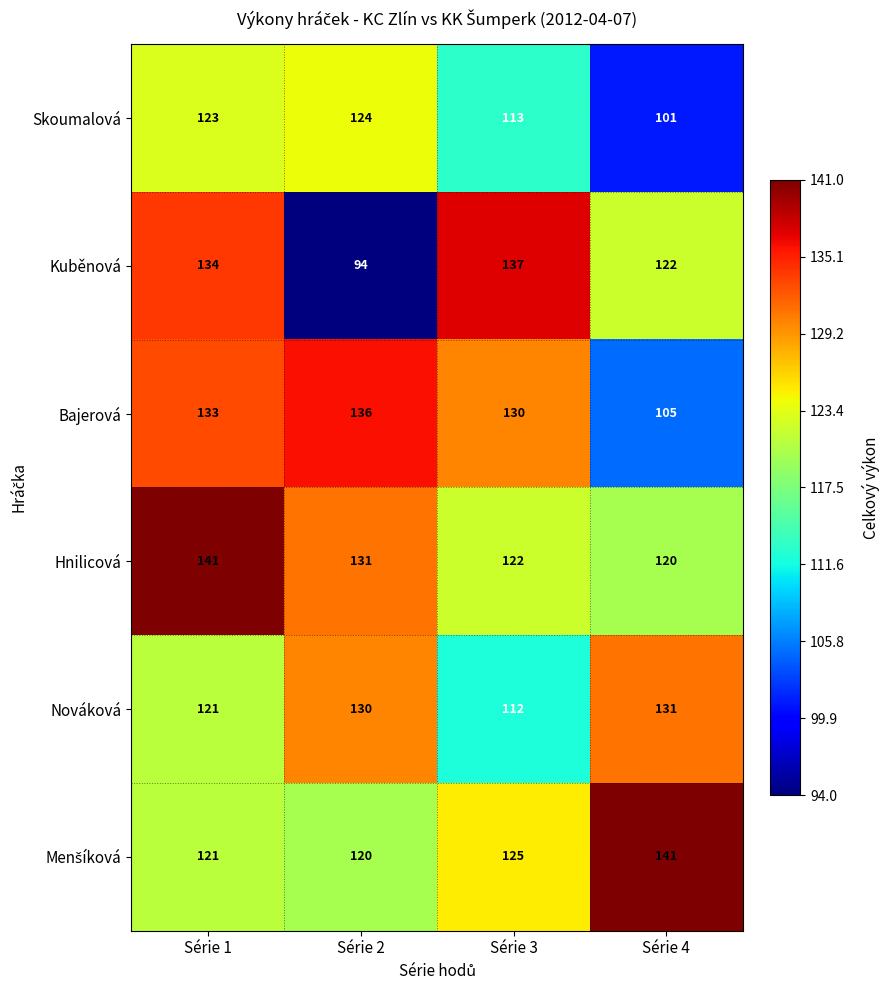

What is the difference between the Hnilicová values at Série 3 and Série 2?

9